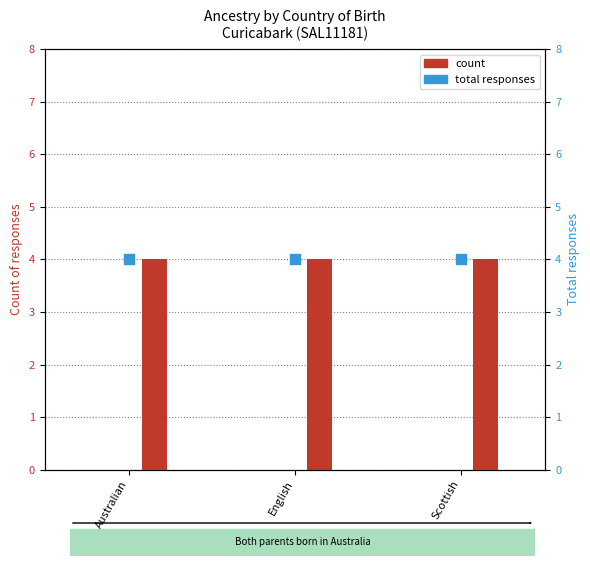

At which category is the sum across all series the highest?

Australian